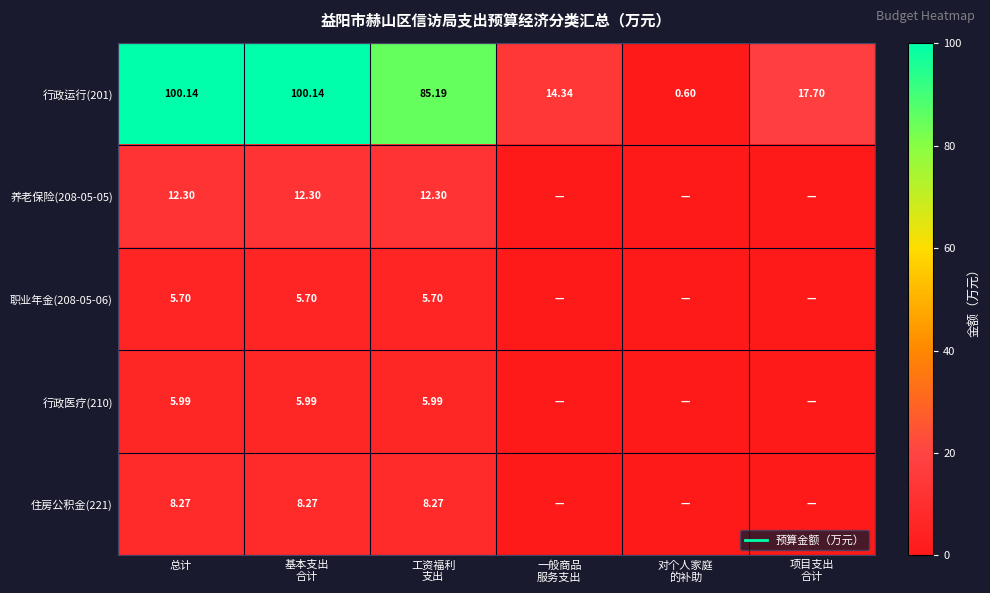

Where is 住房公积金(221) nearest to the value 4?

一般商品 服务支出